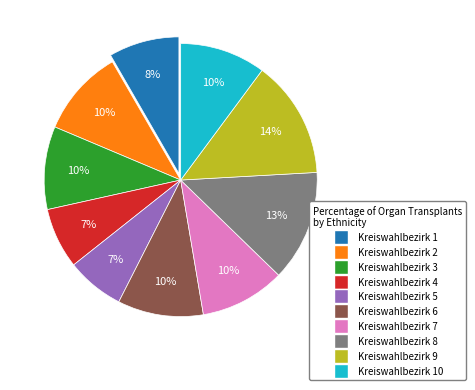

Is there any slice that represents more than half of the pie?

No